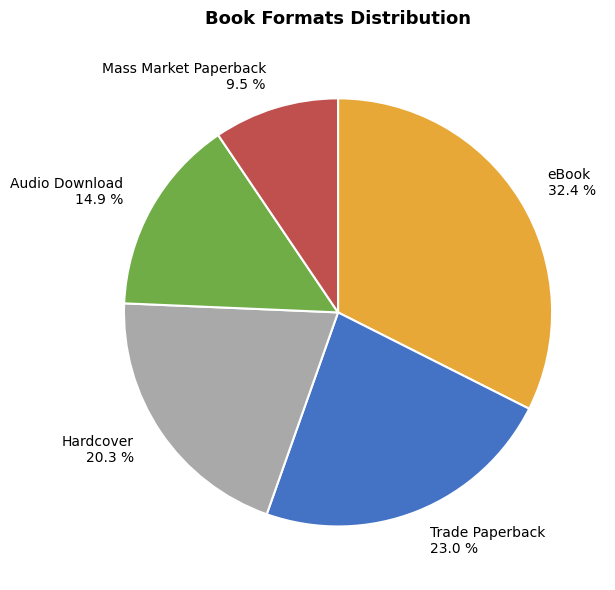

How much of the chart is everything except Audio Download?

85.1%